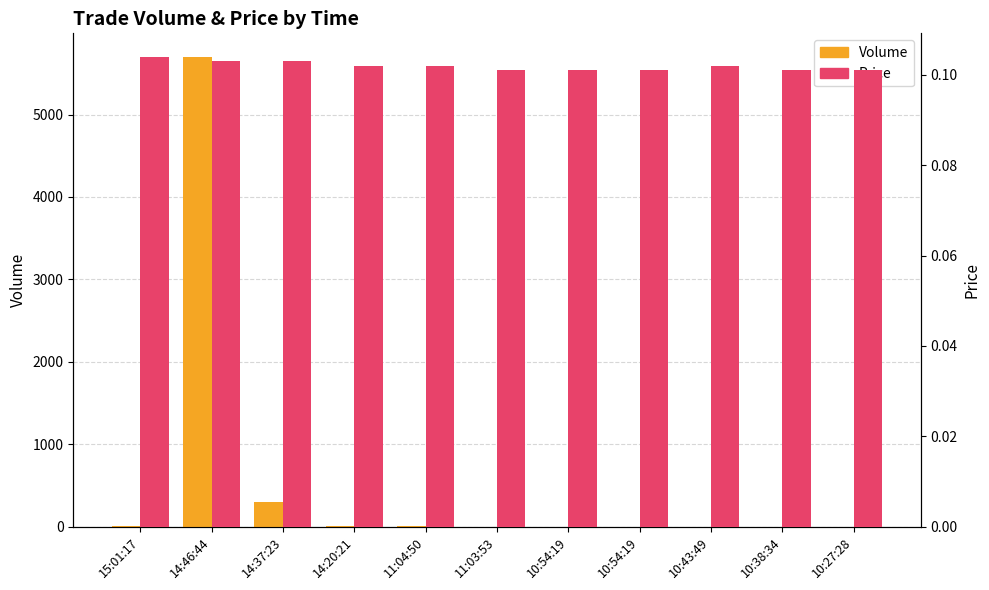

Where is Price nearest to the value 0?

11:03:53